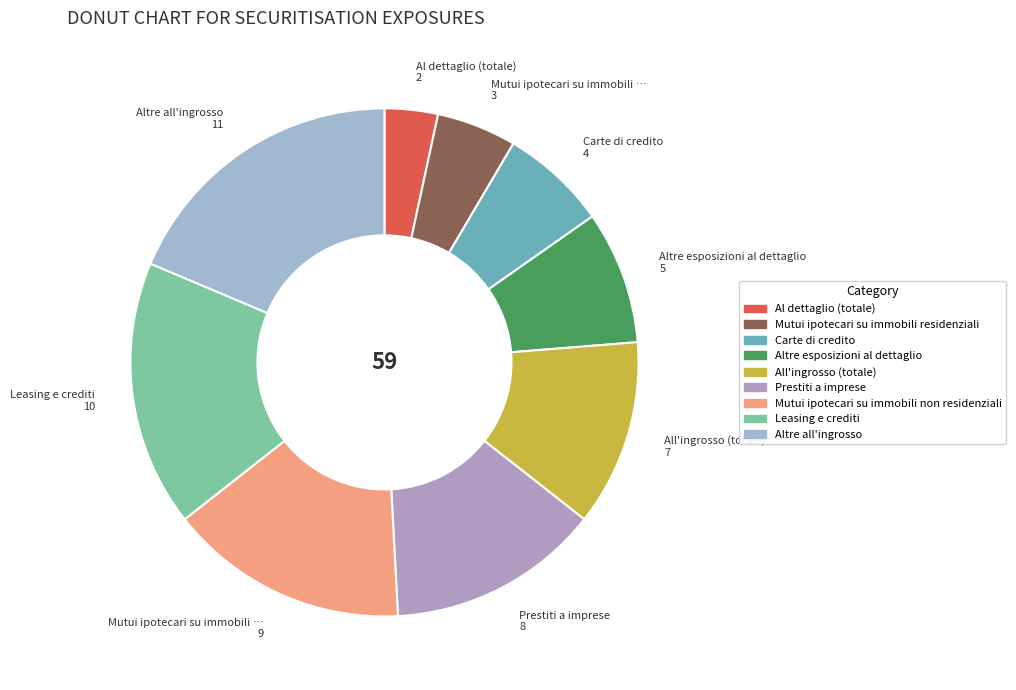

Approximately how many times larger is the value at Mutui ipotecari su immobili residenziali compared to Mutui ipotecari su immobili non residenziali?

0.3